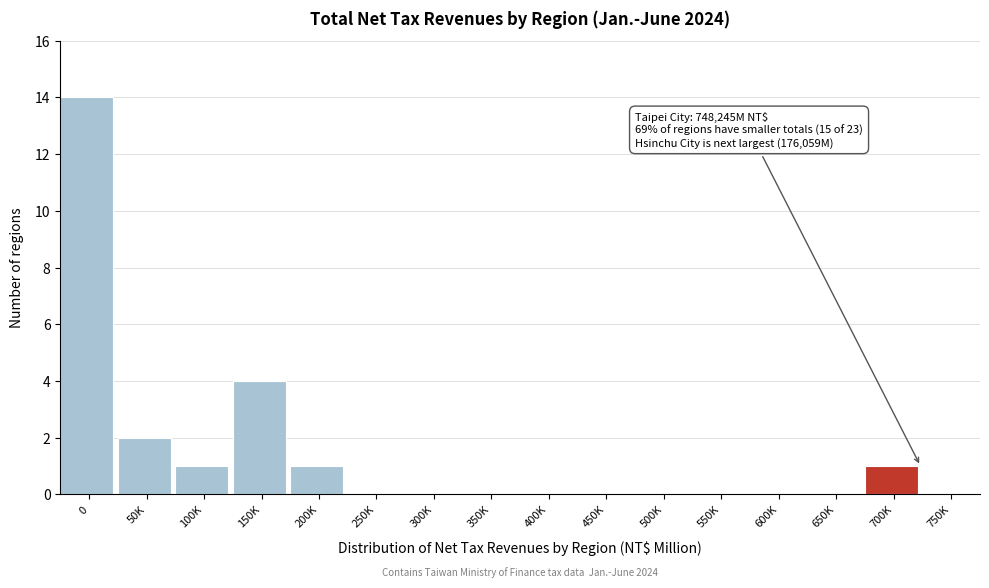

Reading left to right, list all the values displayed in this chart.

0=14	50K=2	100K=1	150K=4	200K=1	250K=0	300K=0	350K=0	400K=0	450K=0	500K=0	550K=0	600K=0	650K=0	700K=1	750K=0